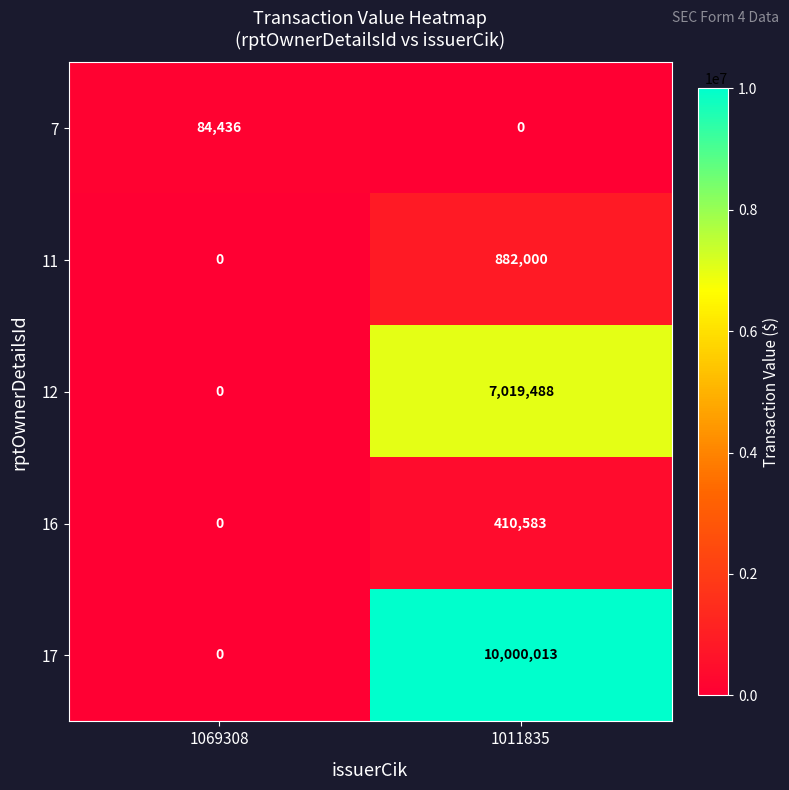

The value of 7 at 1069308 is 22536. True or false?

False